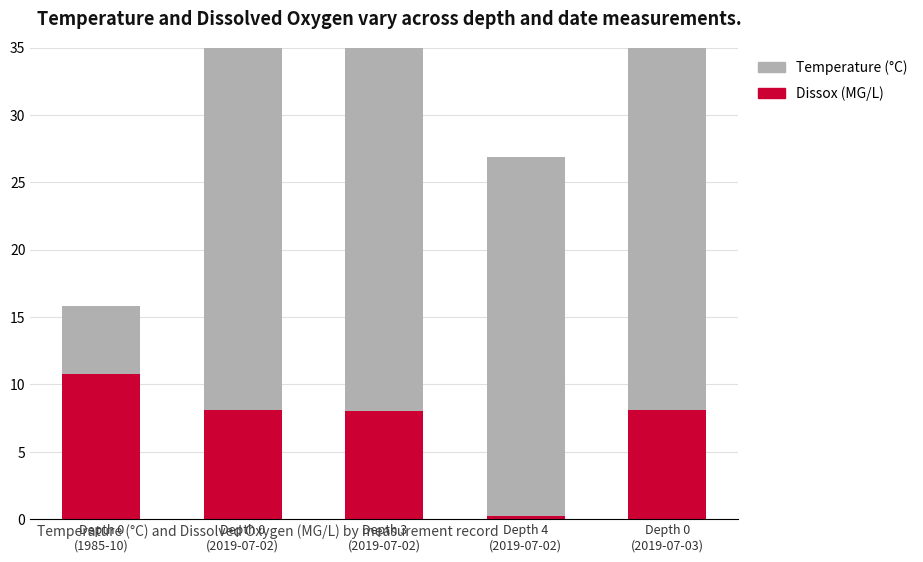

The Dissox series shows 0.2 at Depth 4
(2019-07-02). True or false?

True